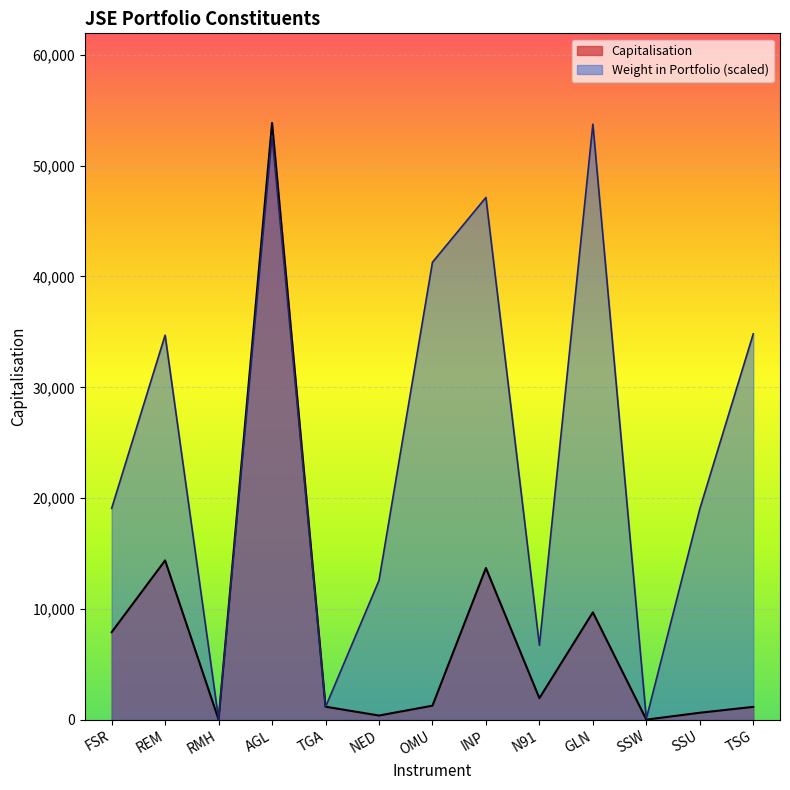

At which category does Capitalisation reach its first local peak?

REM